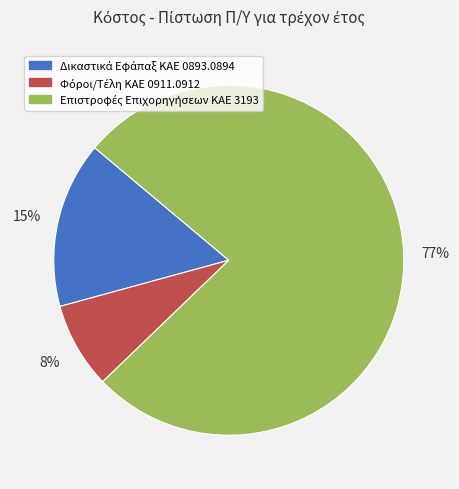

To the nearest percent, what is the average slice percentage?

33%